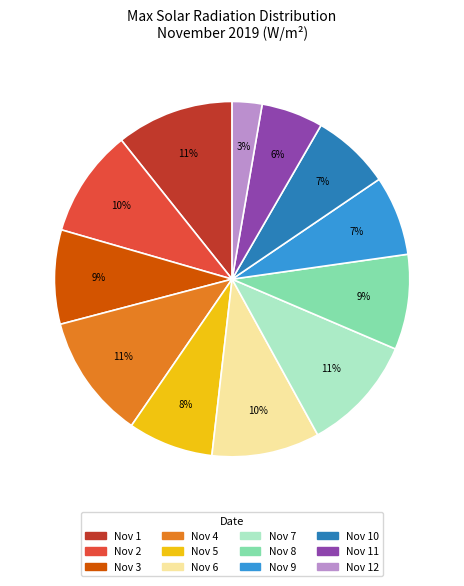

Is there any slice that represents more than half of the pie?

No